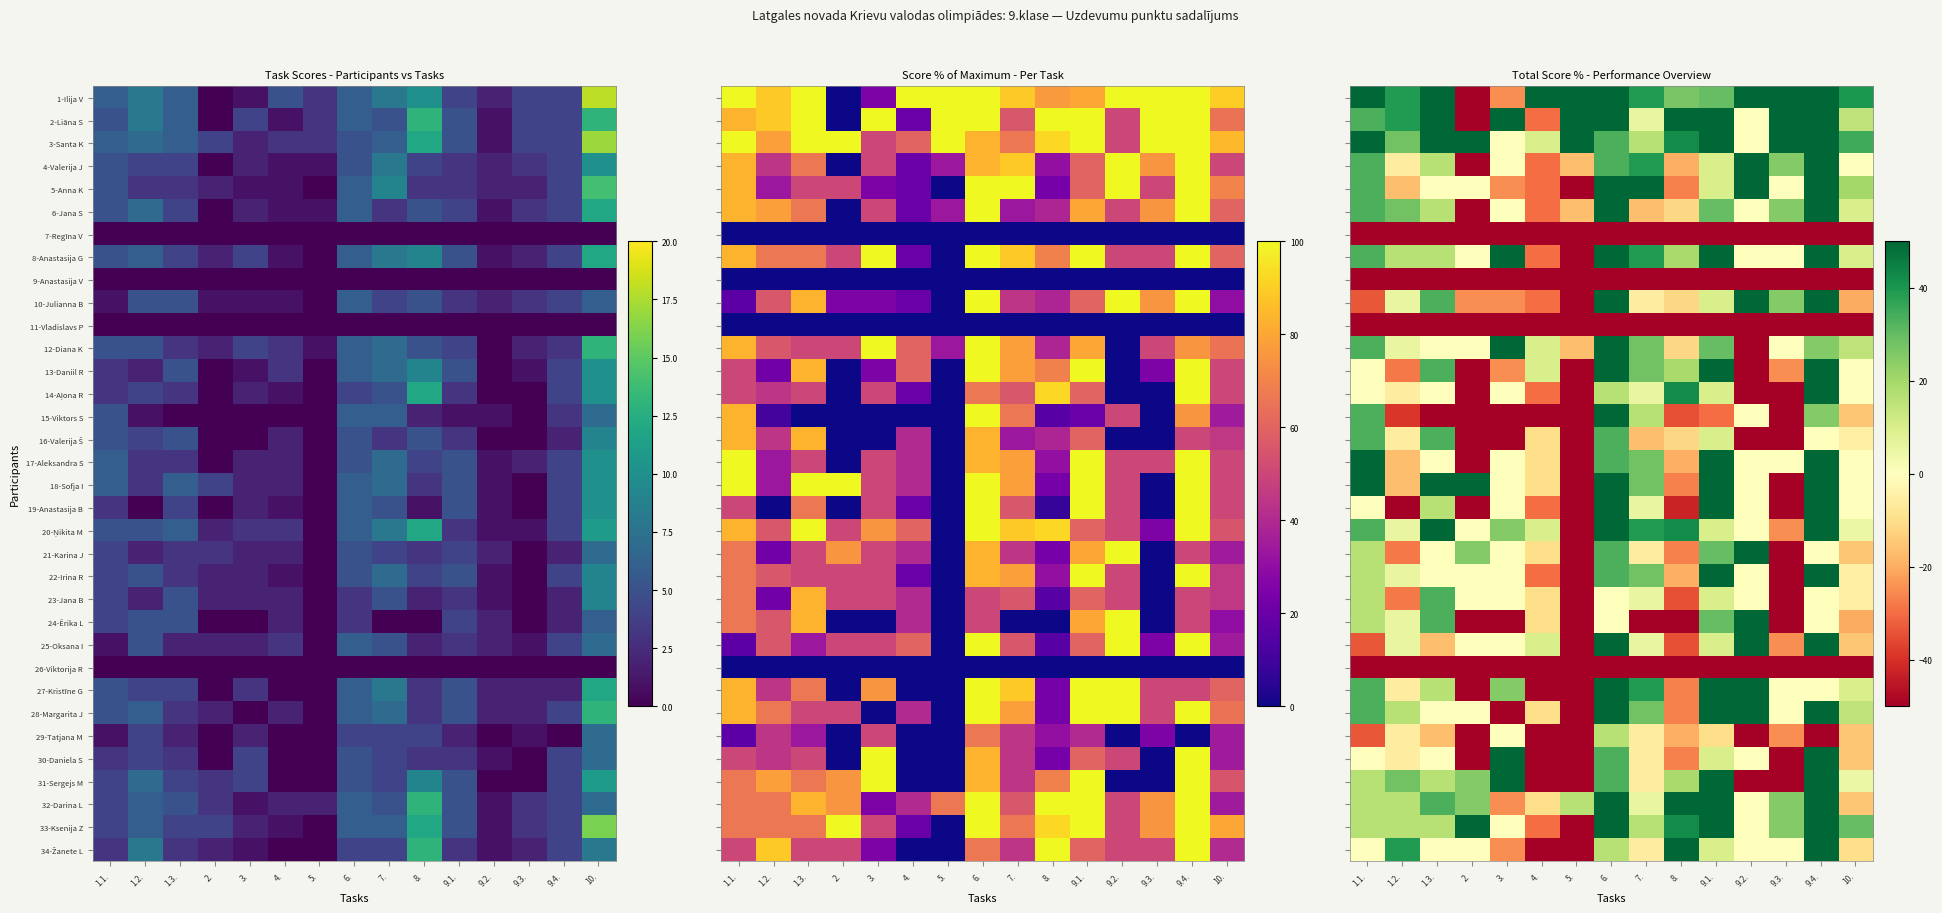

At which label does 3-Santa K first exceed 42?

1.1.